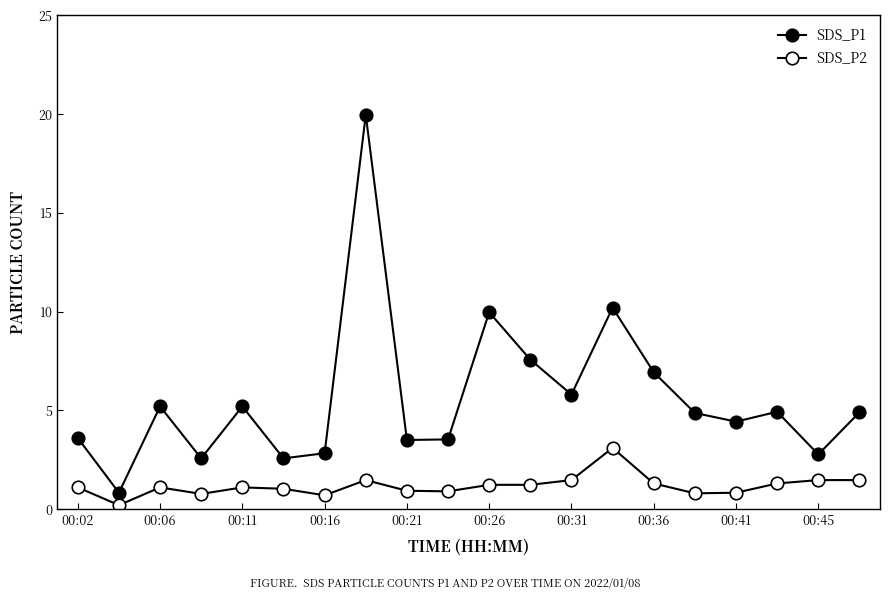

Which series has the largest total across all categories?

SDS_P1